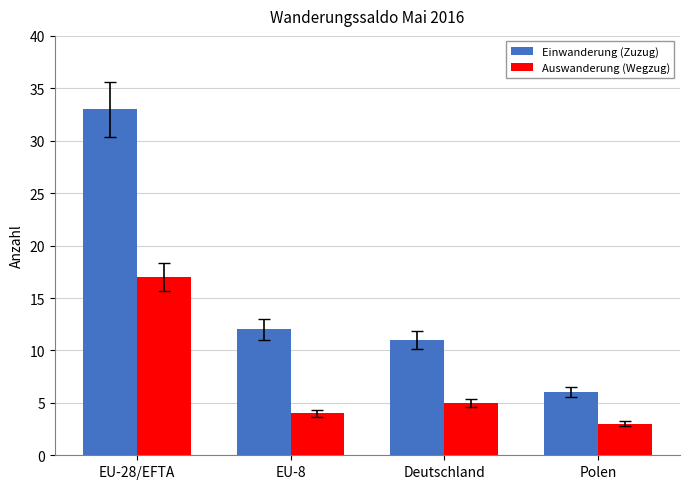

How many bars are there in total?

8